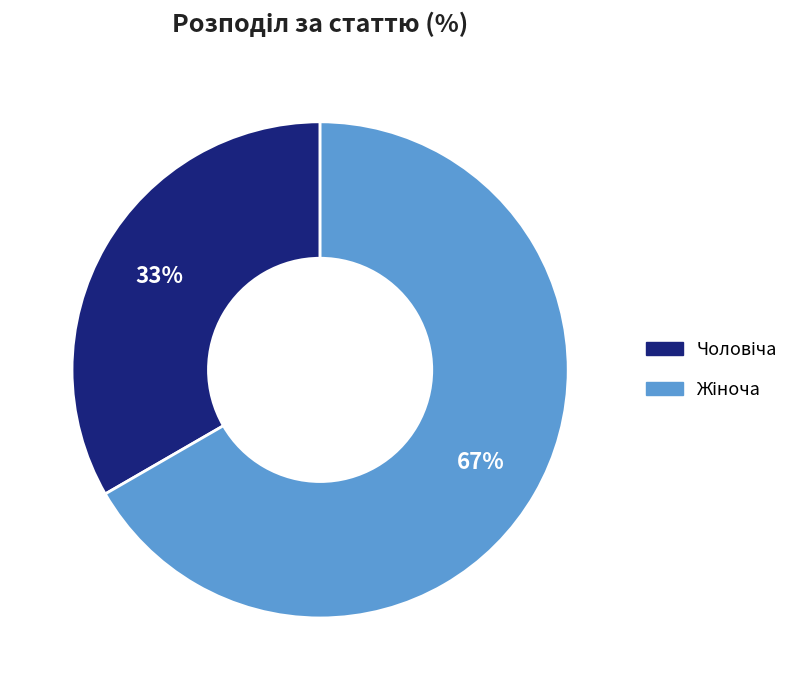

Does any single category account for the majority?

Yes